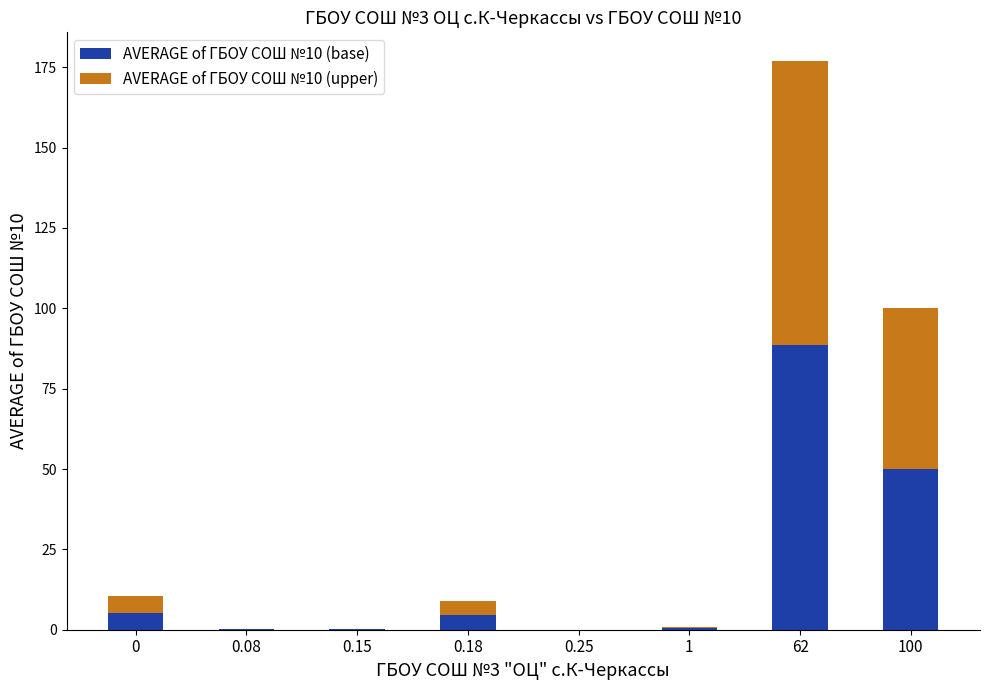

At which category is the sum across all series the highest?

62